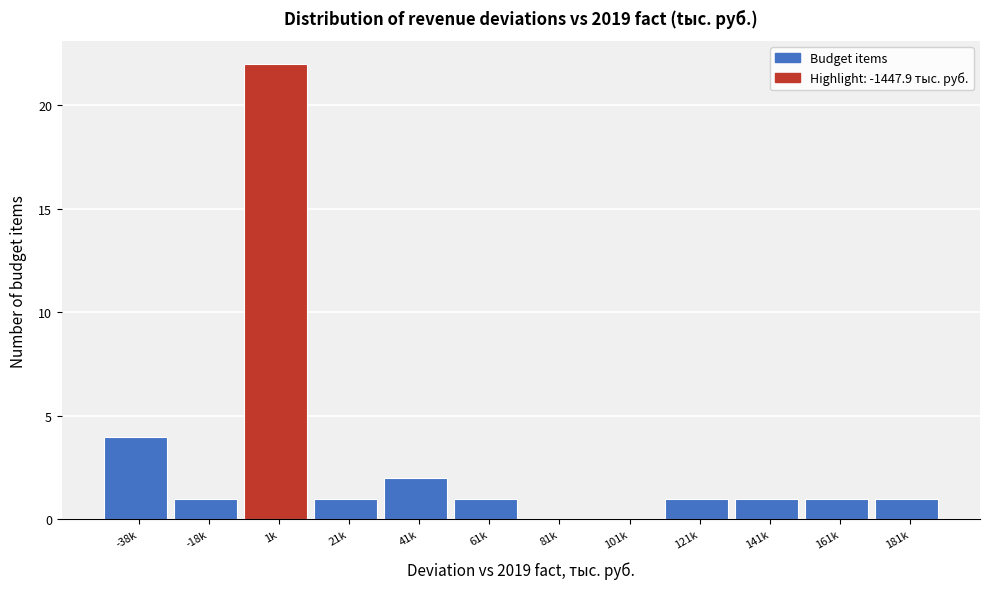

Reading left to right, extract all data points from this chart.

-38k=4	-18k=1	1k=22	21k=1	41k=2	61k=1	81k=0	101k=0	121k=1	141k=1	161k=1	181k=1